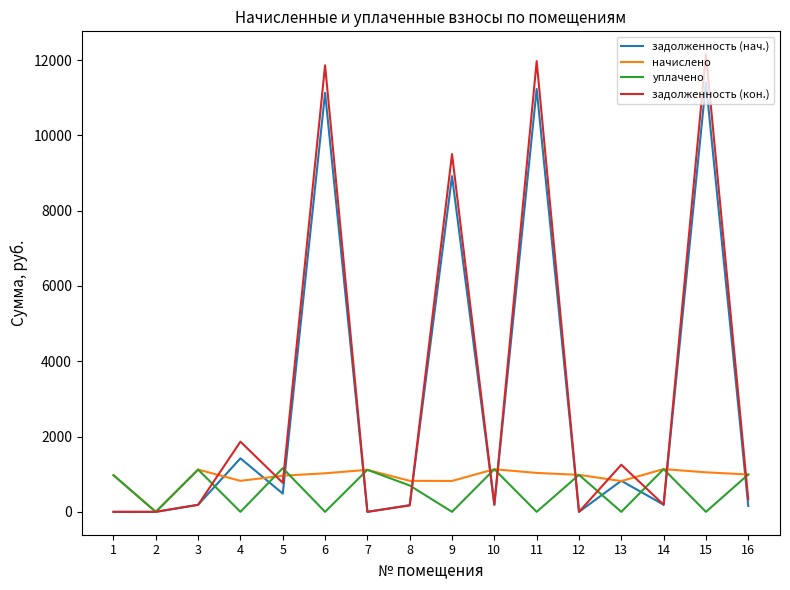

True or false: уплачено has a value of 1122.5 at 3.

True